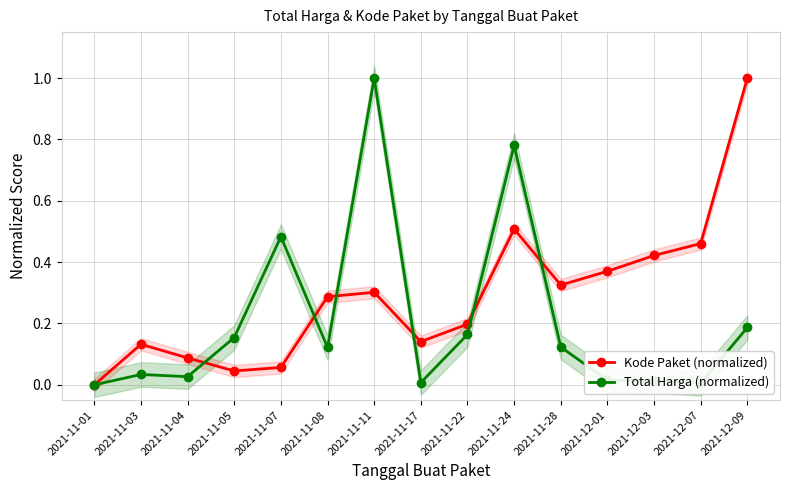

How many categories are shown in the chart?

15